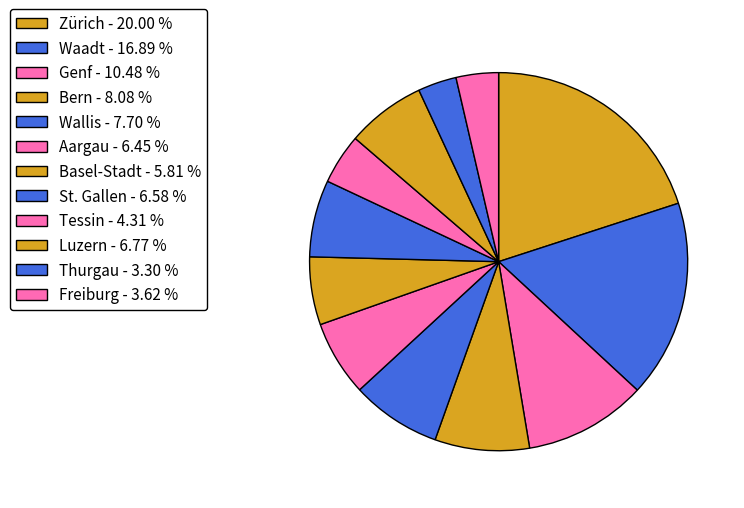

How many slices are in this pie chart?

12